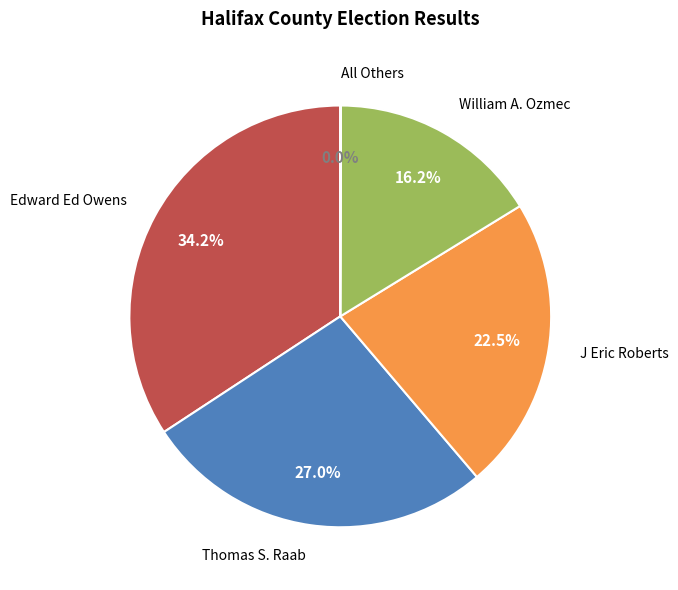

What is the largest slice in the pie chart?

Edward Ed Owens